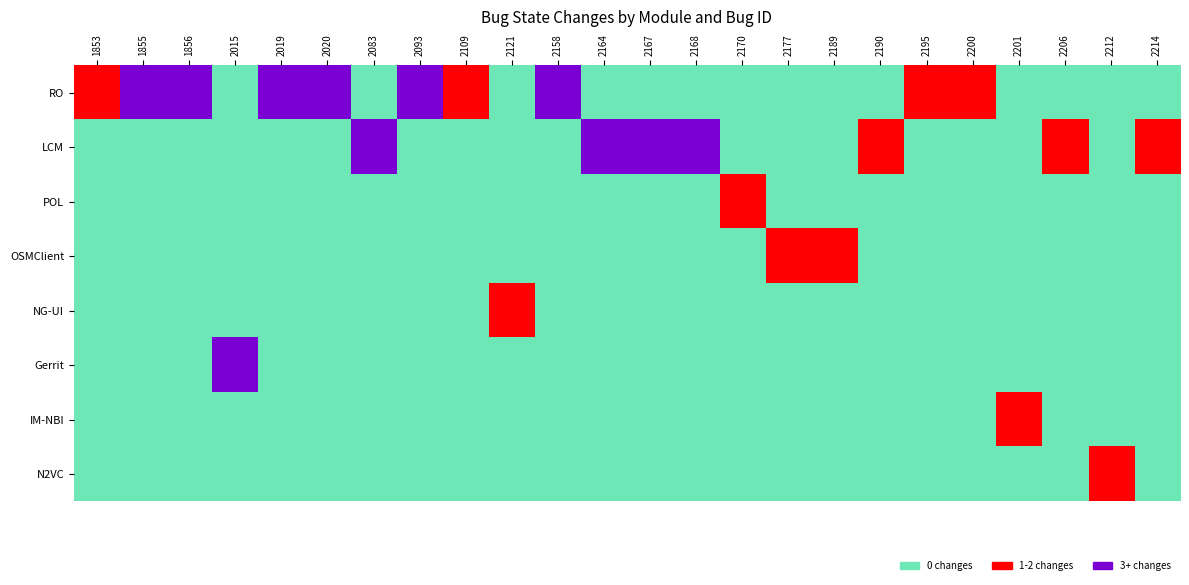

Is the value of IM-NBI at 2158 greater than the value of POL at 2200?

No